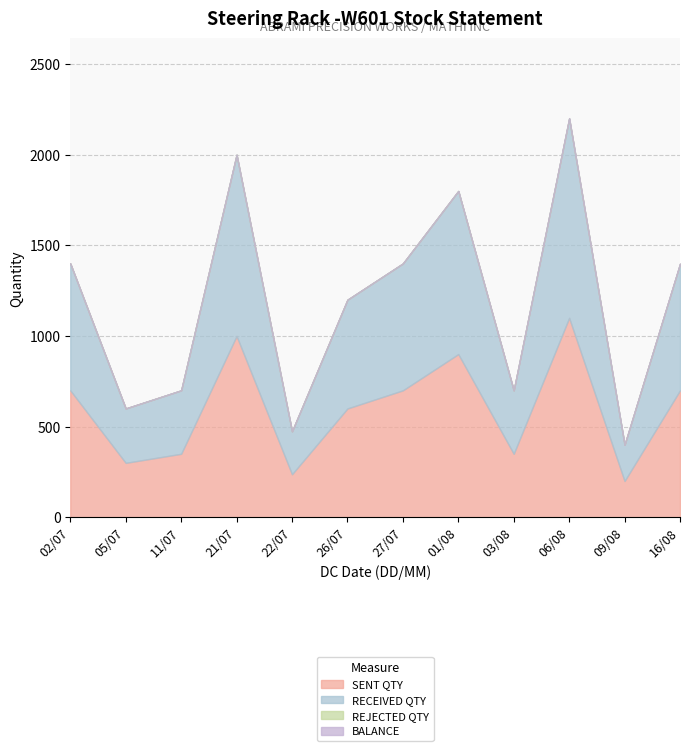

What is the label of the 5th point from the right?

01/08